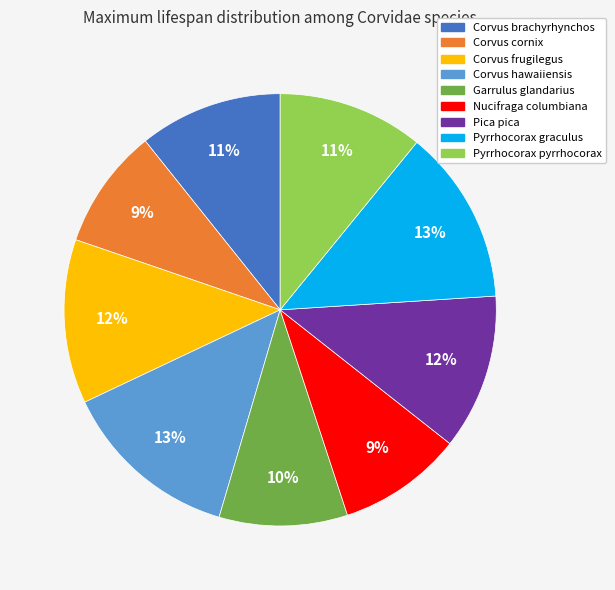

Which has a higher value, Pica pica or Pyrrhocorax graculus?

Pyrrhocorax graculus